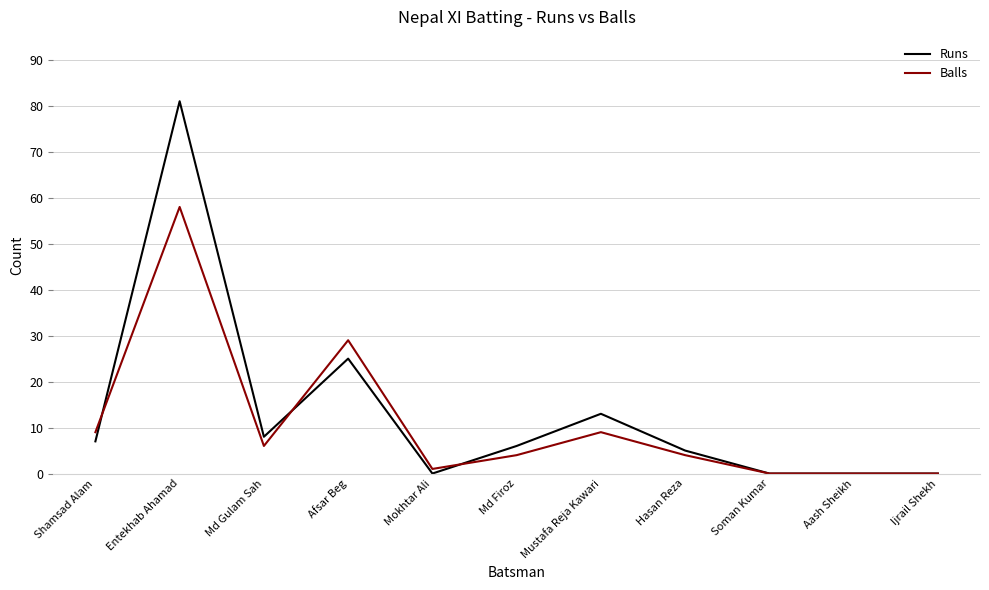

Is the value of Balls at Hasan Reza greater than the value of Runs at Afsar Beg?

No